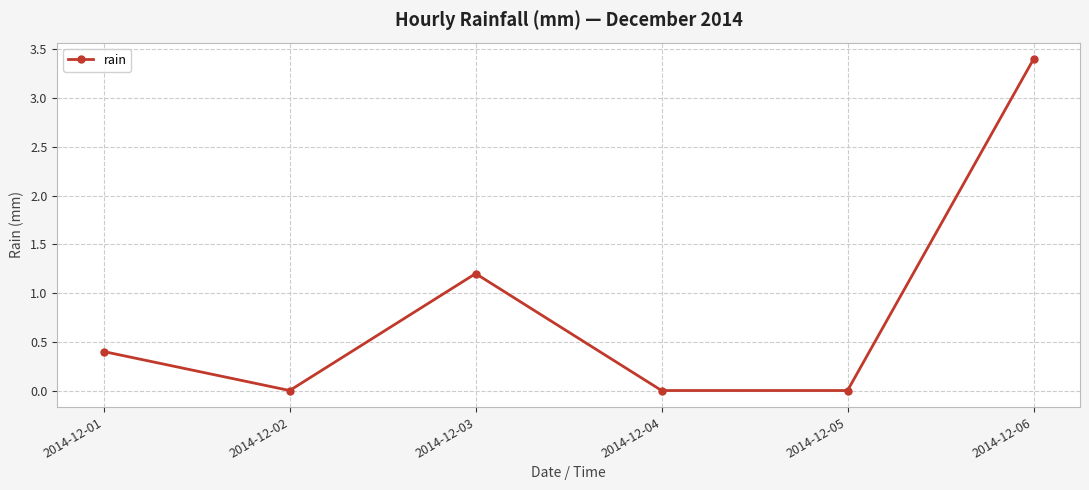

What is the change in value from 2014-12-04 to 2014-12-06?

+3.4